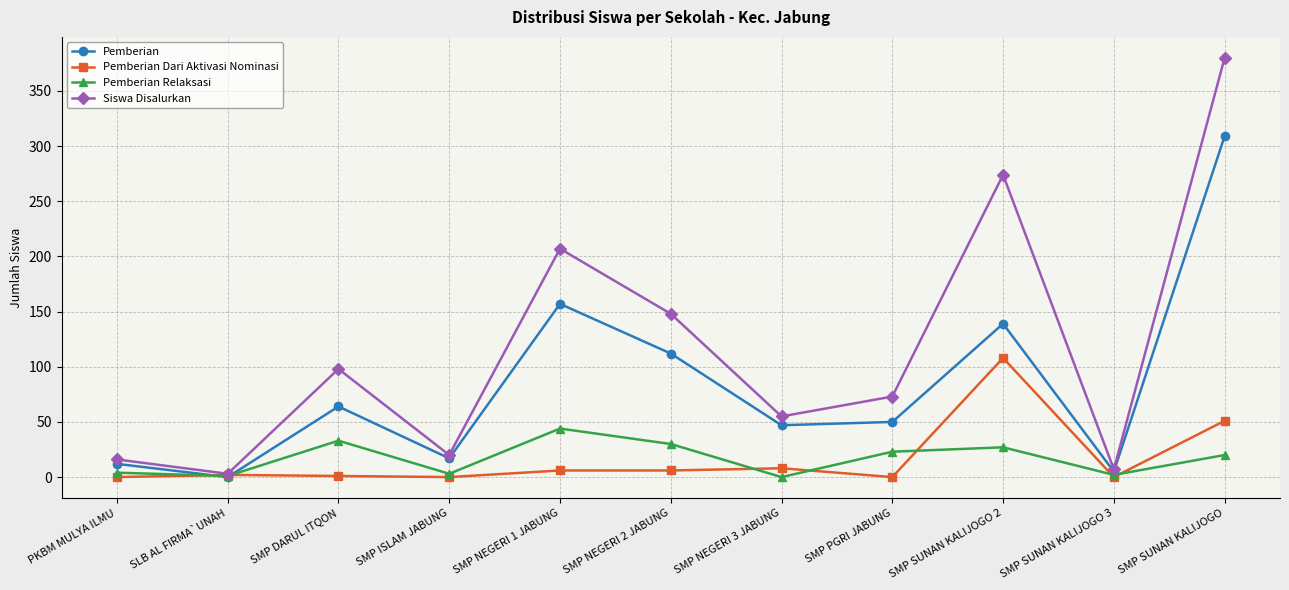

At which label does Pemberian first exceed 50?

SMP DARUL ITQON